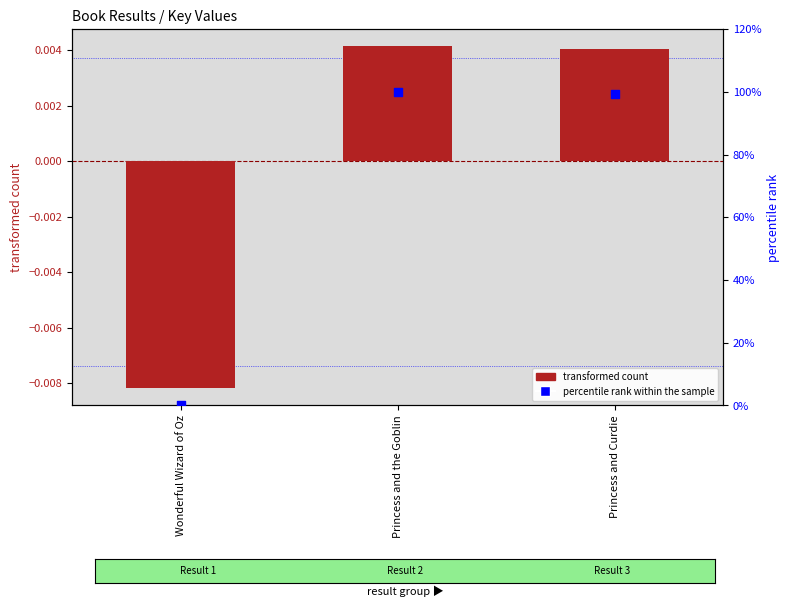

Which series reaches the minimum Y coordinate?

transformed count